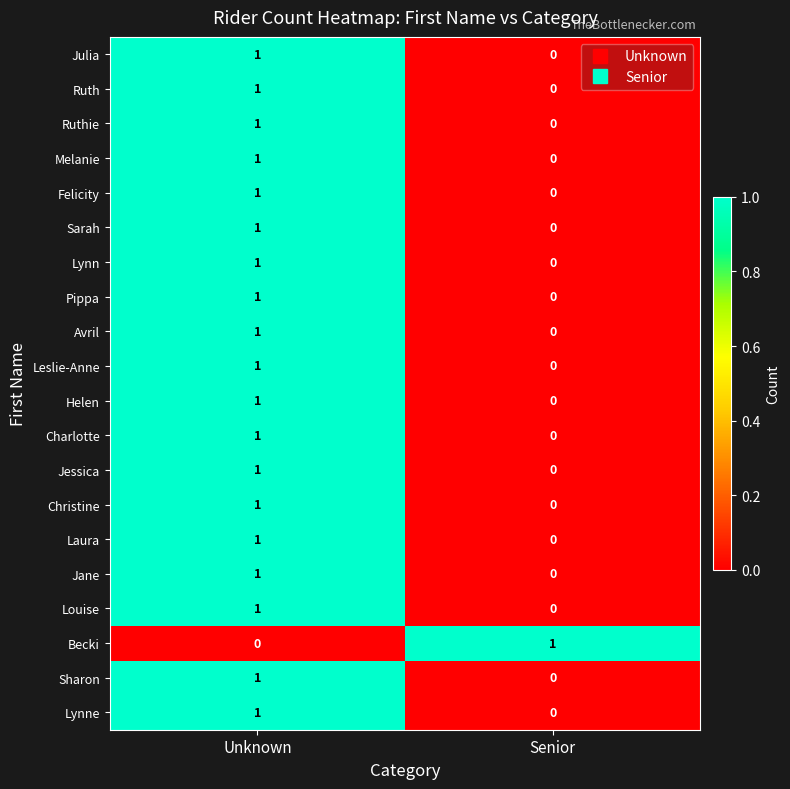

Which category has the highest value in the Felicity series?

Unknown